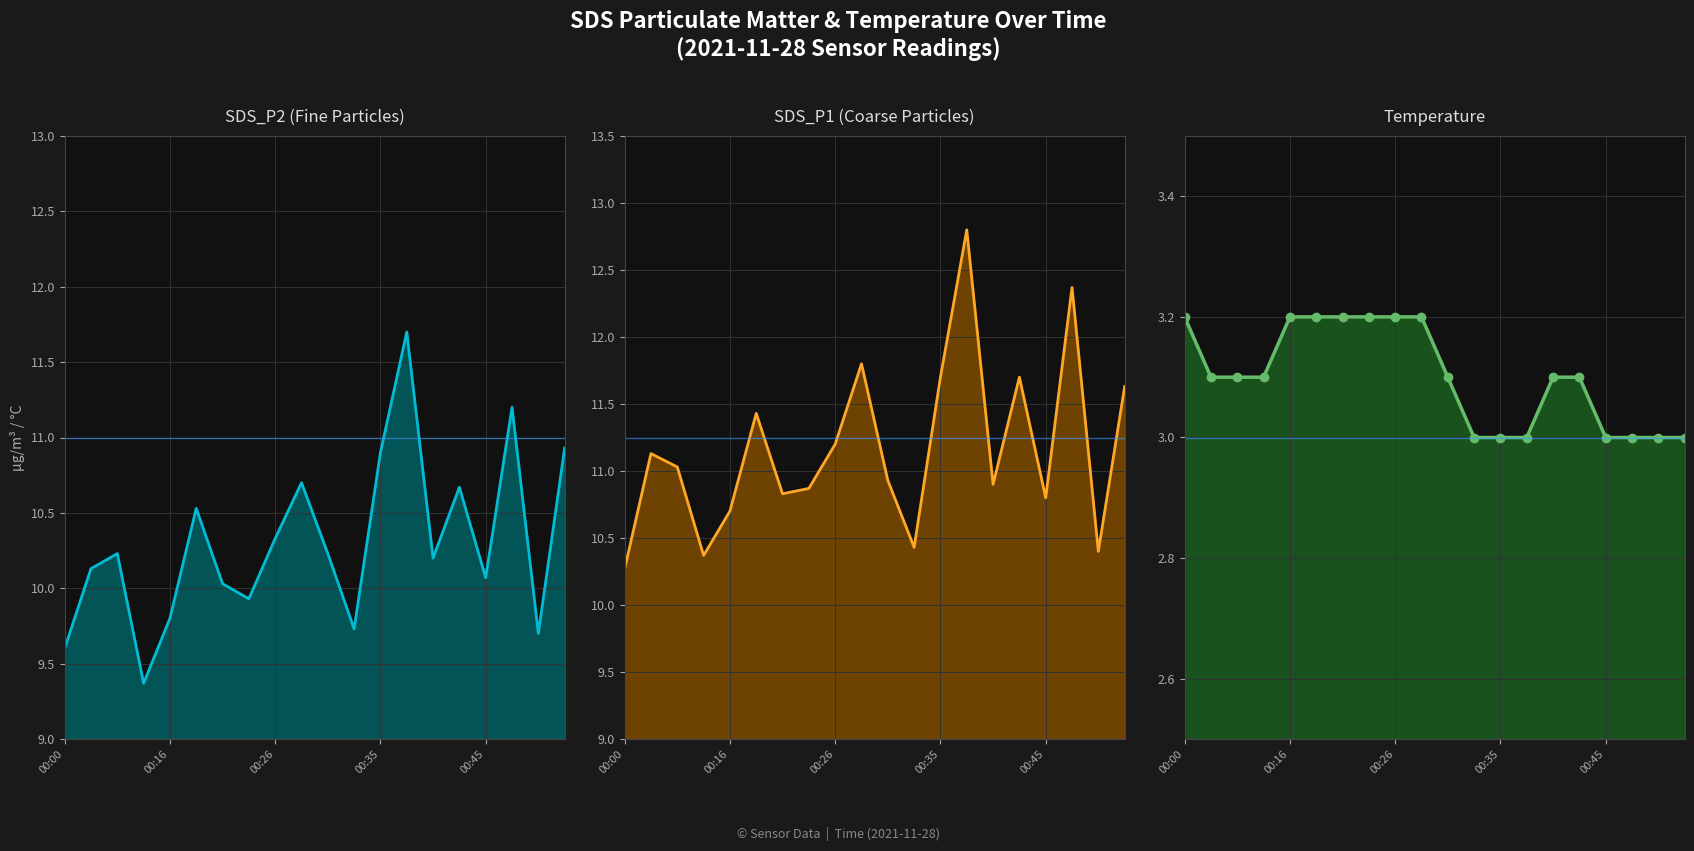

True or false: SDS_P1 has a value of 18.1 at 00:45.

False